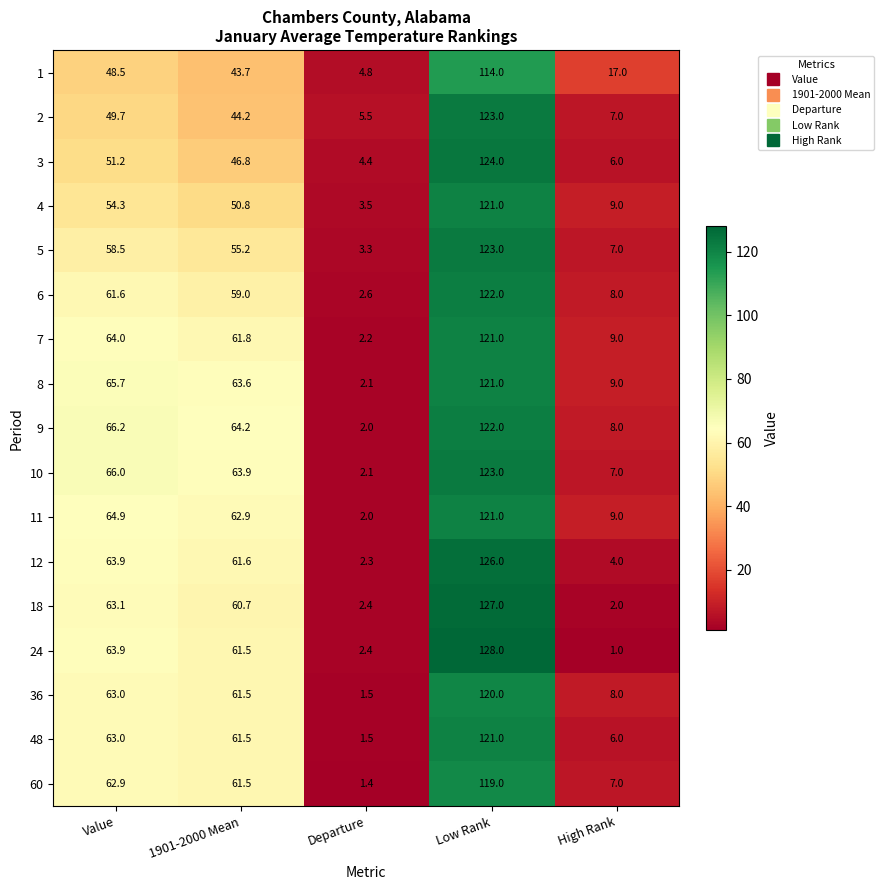

Between Value and Low Rank, which series saw the biggest shift?

2